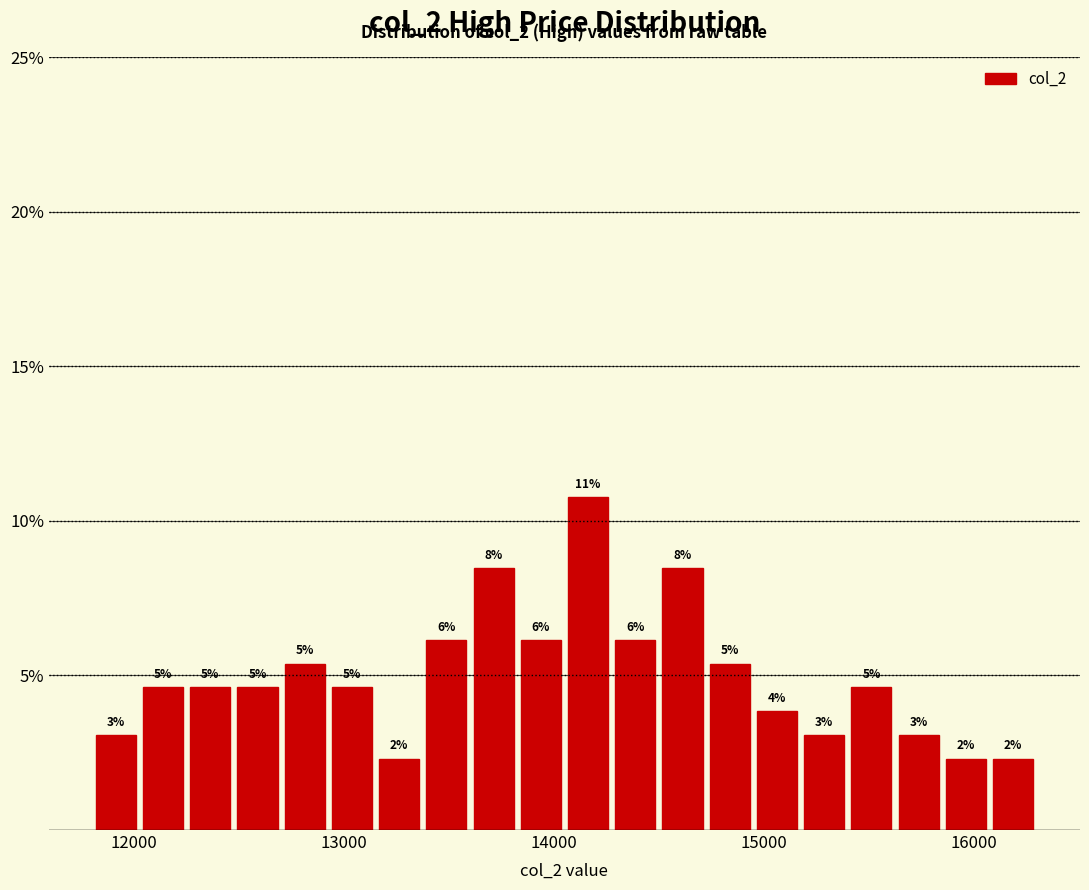

Read against the x-axis, roughly where is the centre of the tallest bar?

14200